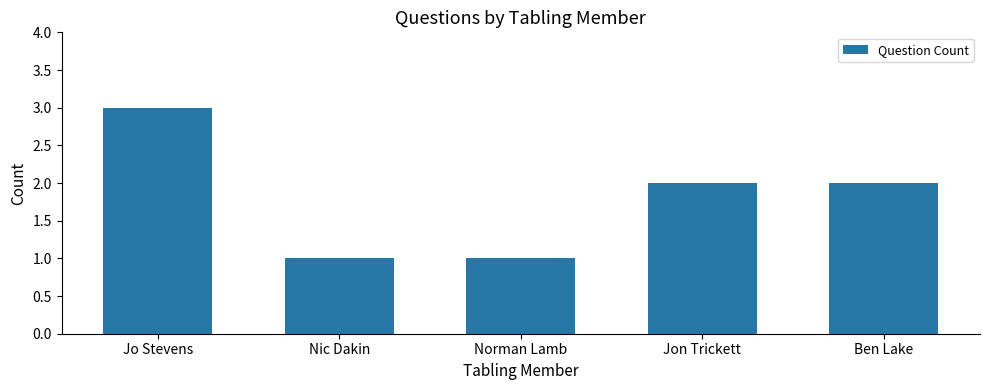

Reading left to right, extract all data points from this chart.

3	1	1	2	2